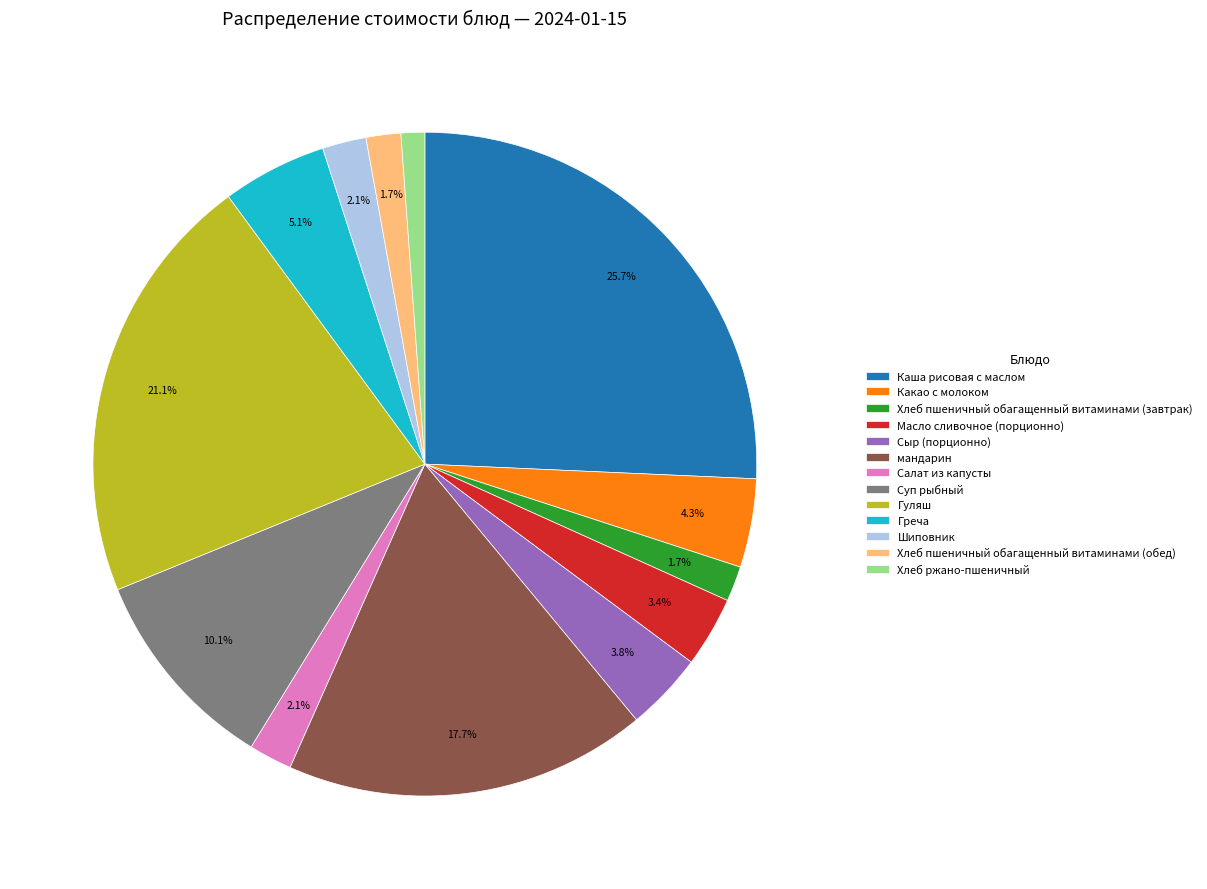

To the nearest percent, what portion does Суп рыбный represent?

10%